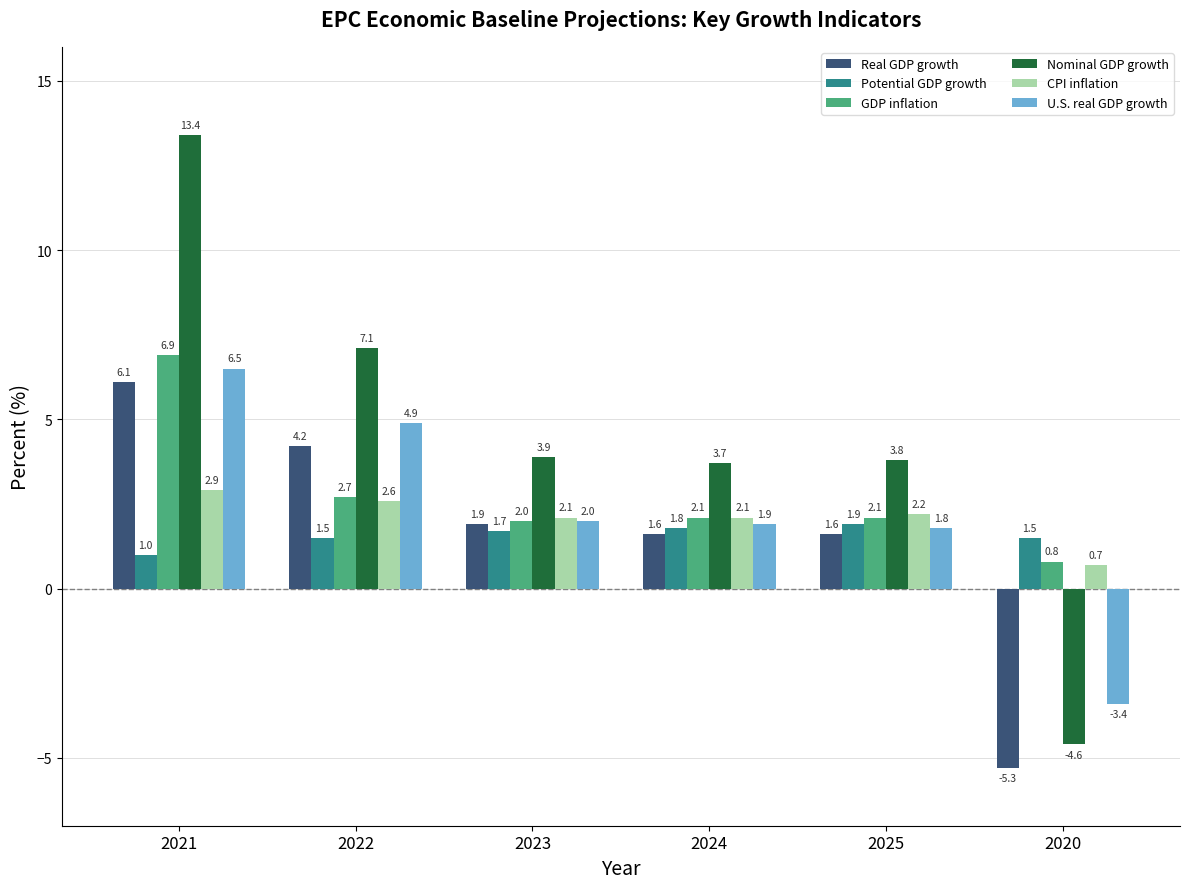

Which series has the widest spread of values?

Nominal GDP growth